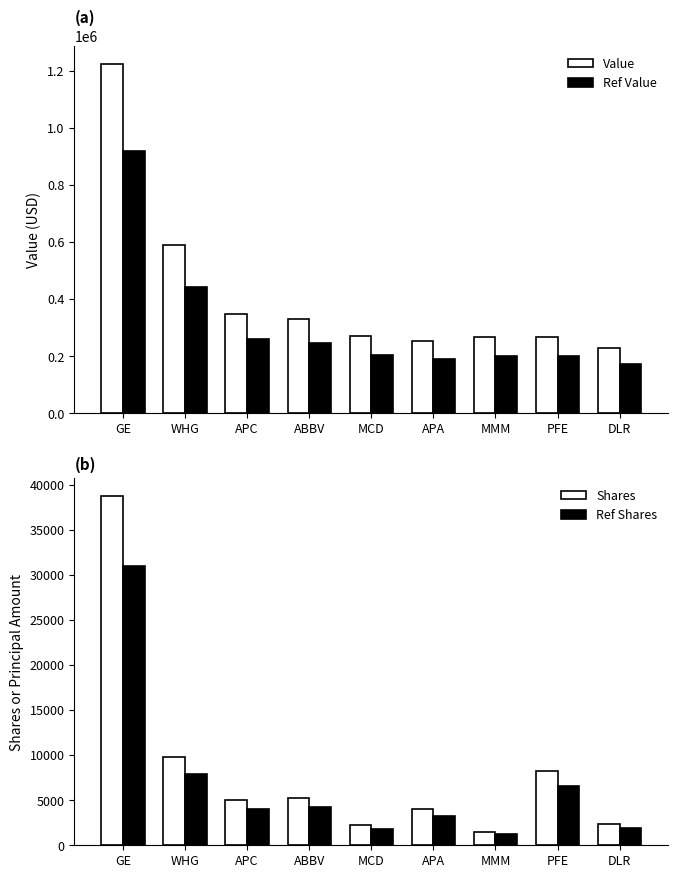

What is the average value of the Adjusted Value series?

315250.0